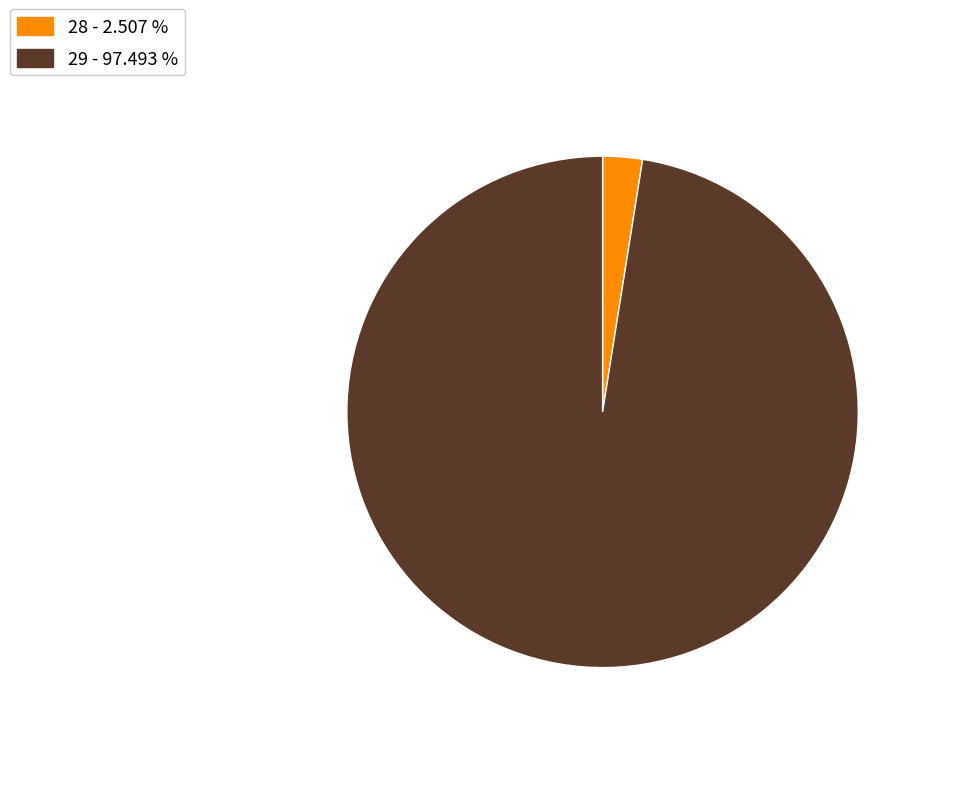

Which slice represents more than half of the pie?

29 - 97.493 %